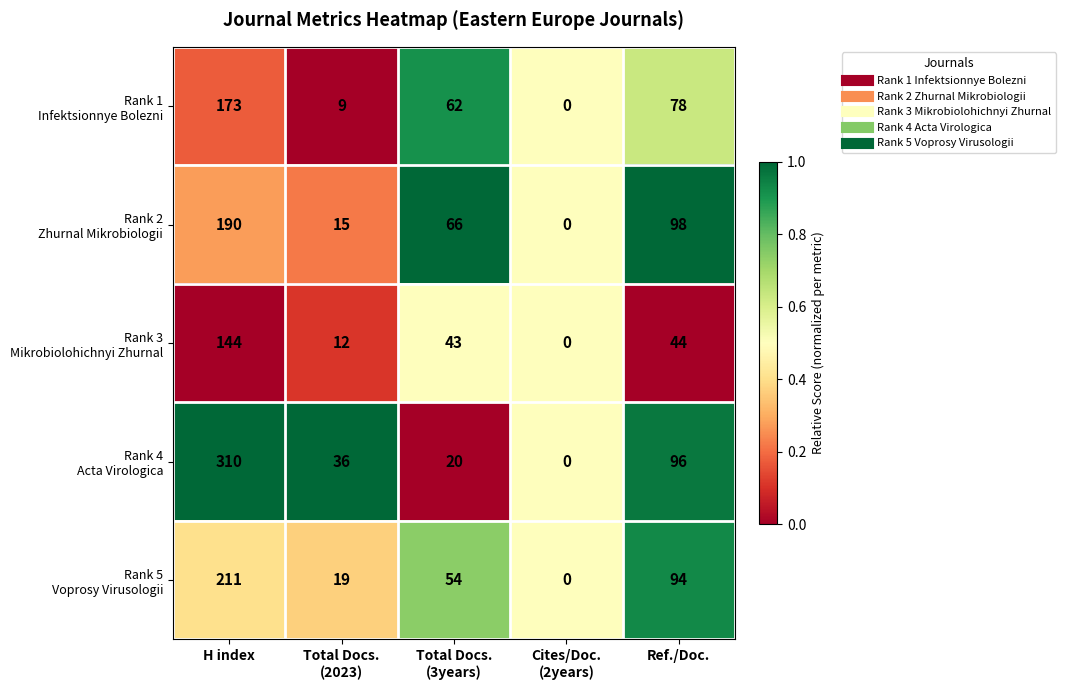

What is the difference between the highest and lowest values at H index?

166